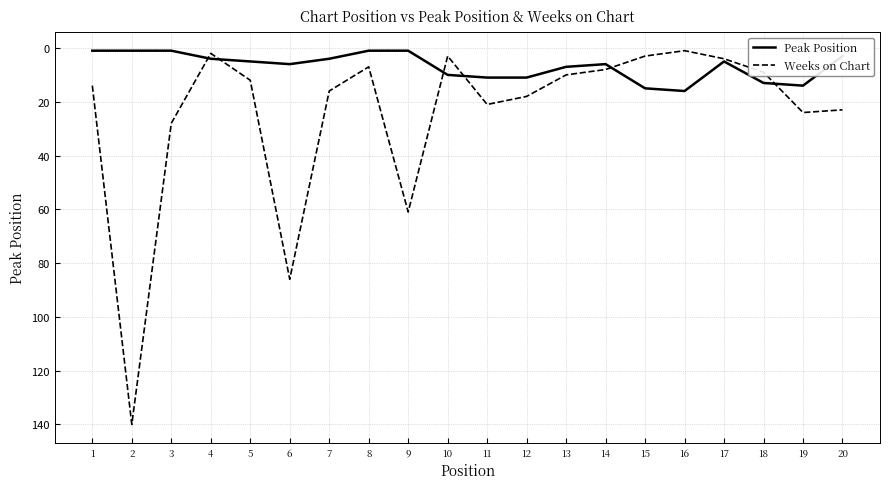

List the series in order of their peak value, highest first.

Weeks on Chart, Peak Position